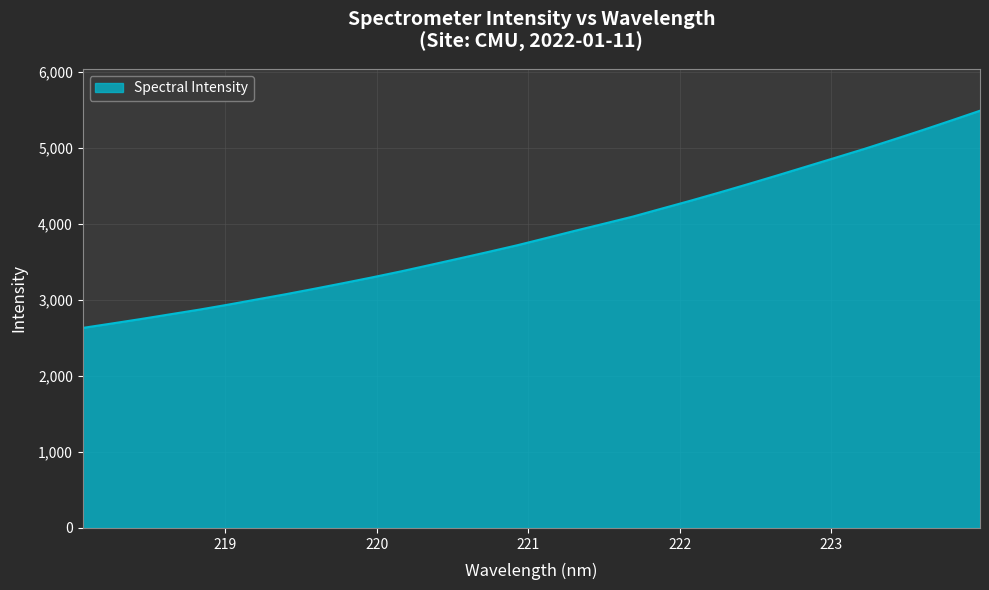

What is the average value?

3870.6